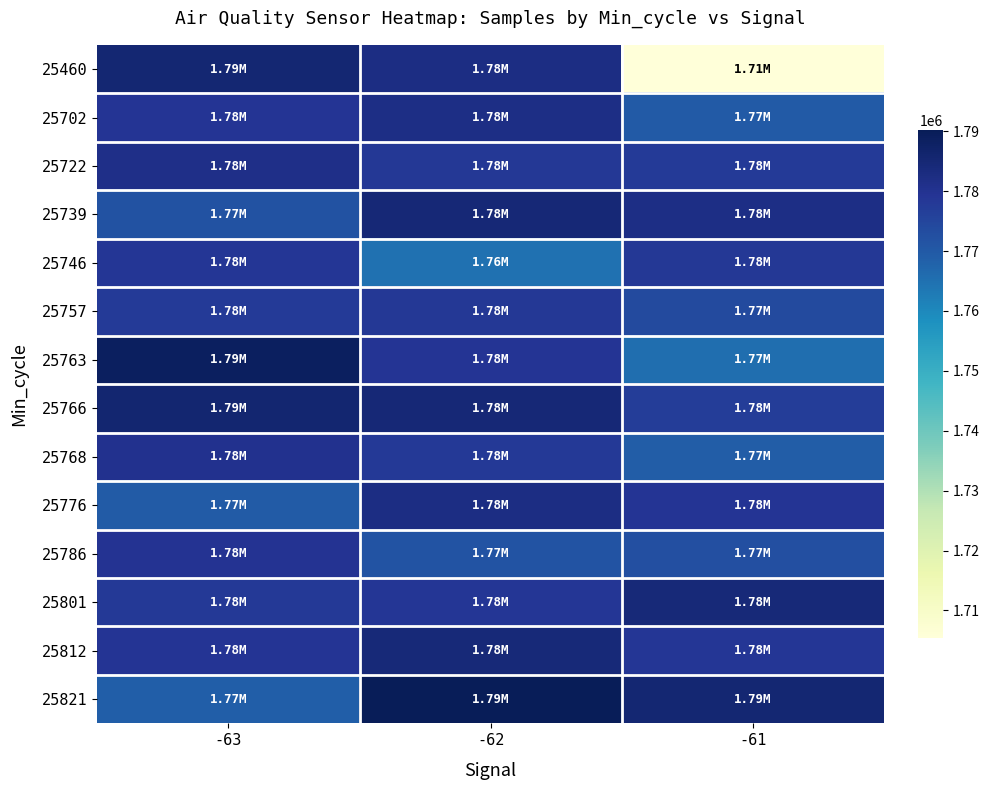

At how many categories does at least one series exceed 1769174?

3